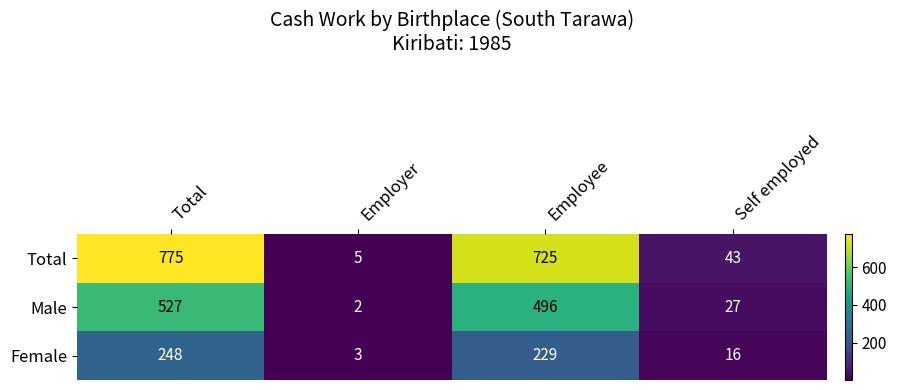

At which label does Total reach its peak?

Total